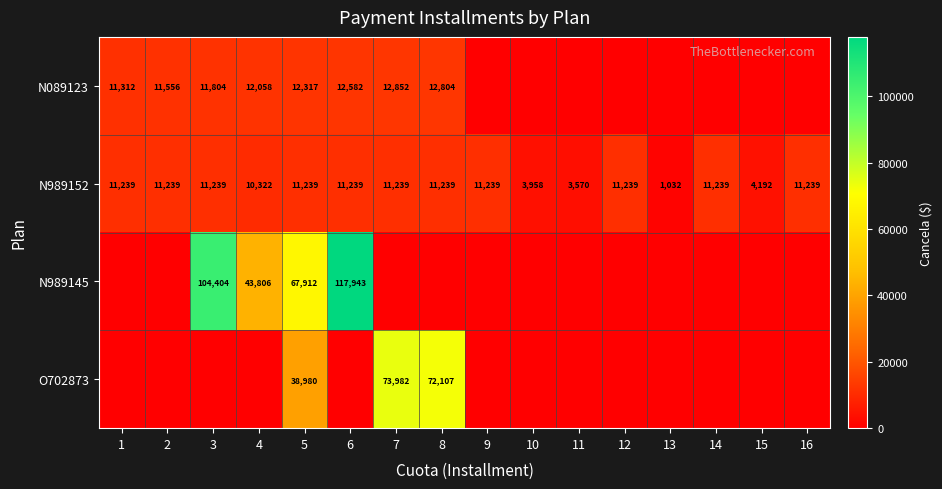

What is the sum of all N989152 values?

146703